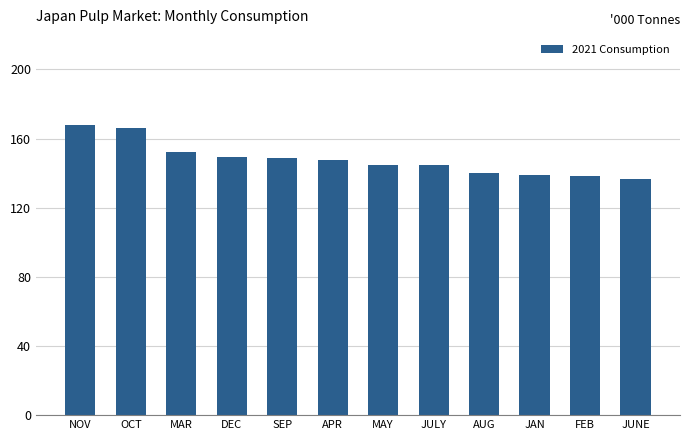

The chart shows a value of 191.7 at AUG. True or false?

False